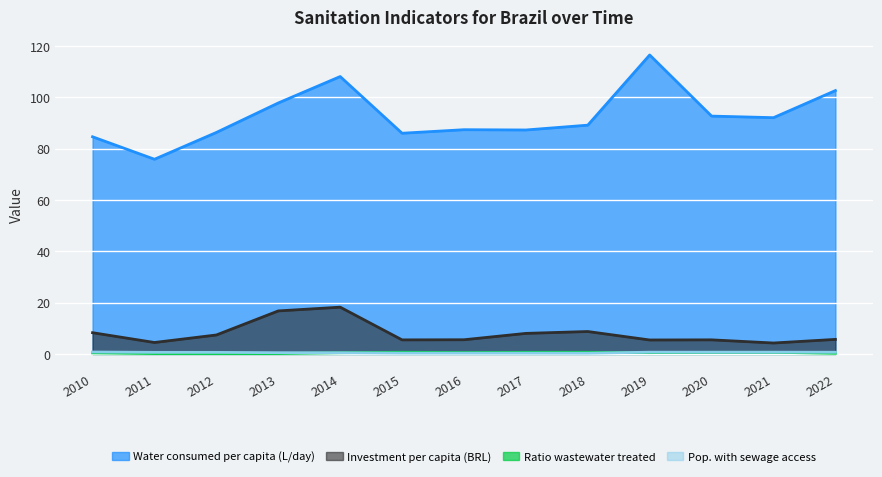

What is the average value of the Water consumed per capita (L/day) series?

92.8